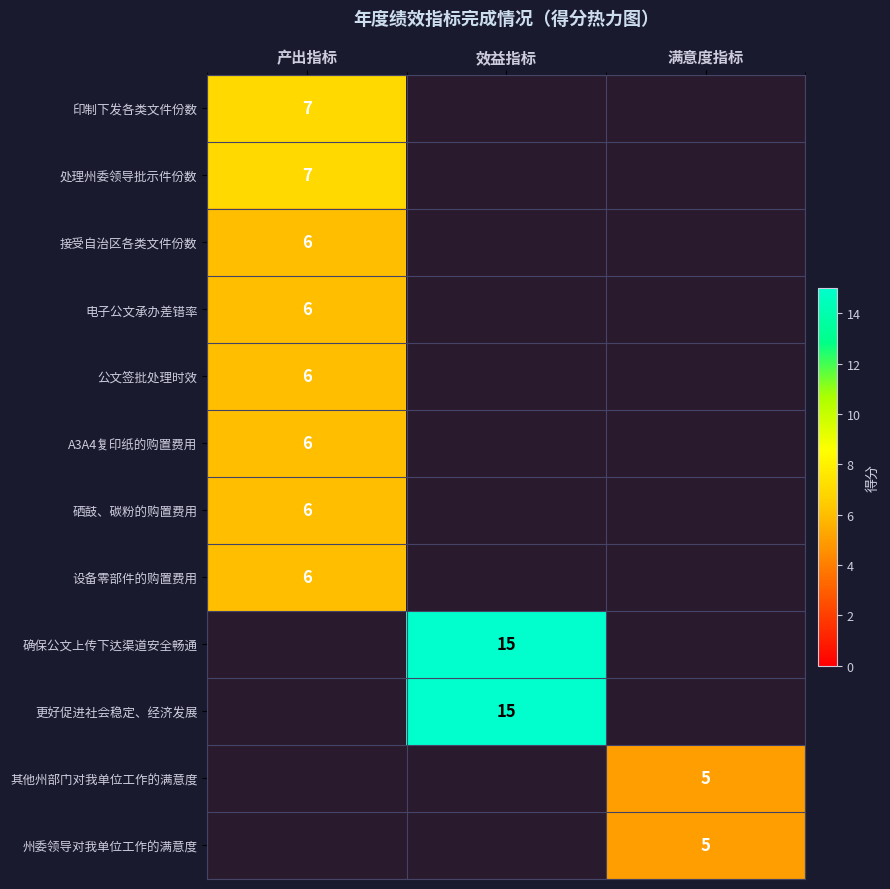

Is it true that 设备零部件的购置费用 equals 6 at 产出指标?

True